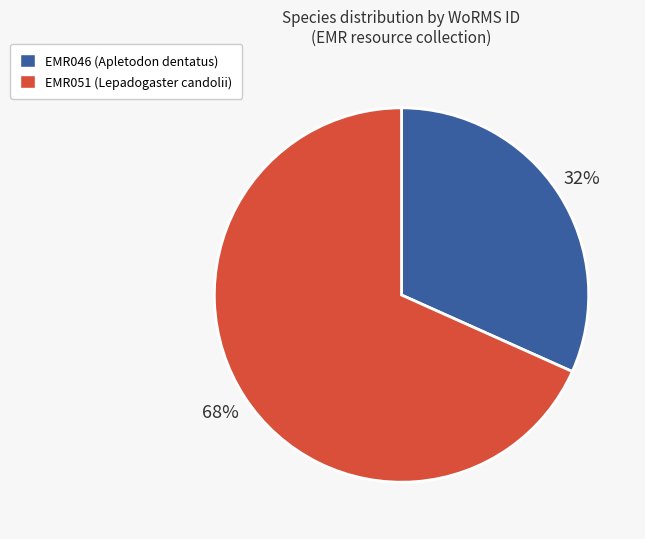

Which has a higher value, EMR046 (Apletodon dentatus) or EMR051 (Lepadogaster candolii)?

EMR051 (Lepadogaster candolii)